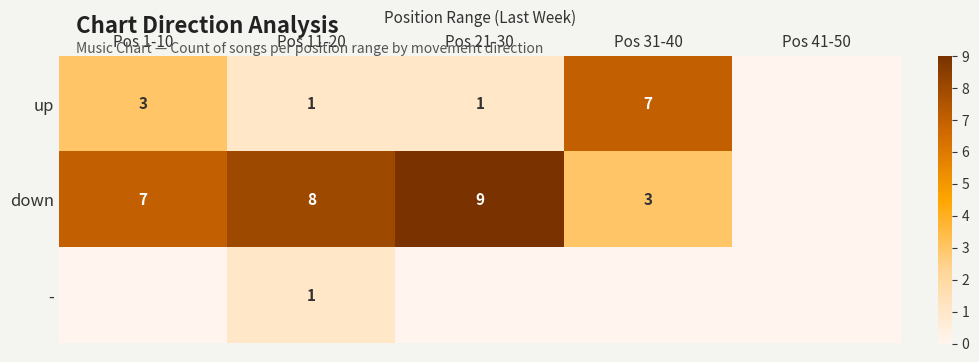

What is the total value across all series at Pos 11-20?

10